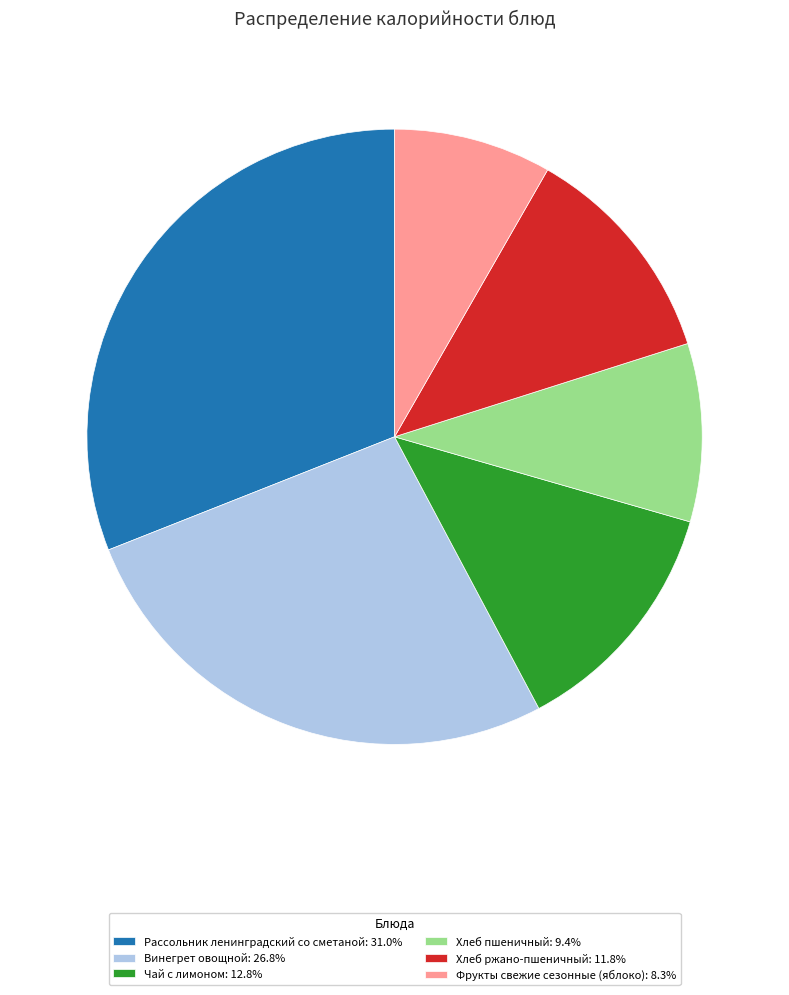

True or false: Фрукты свежие сезонные (яблоко) accounts for 8% of the total.

True